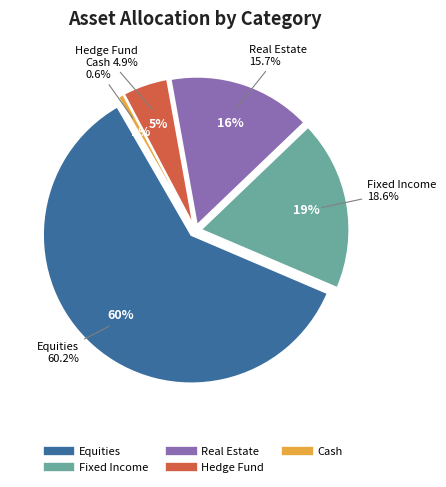

To the nearest percent, what percentage of the pie is Real Estate?

16%